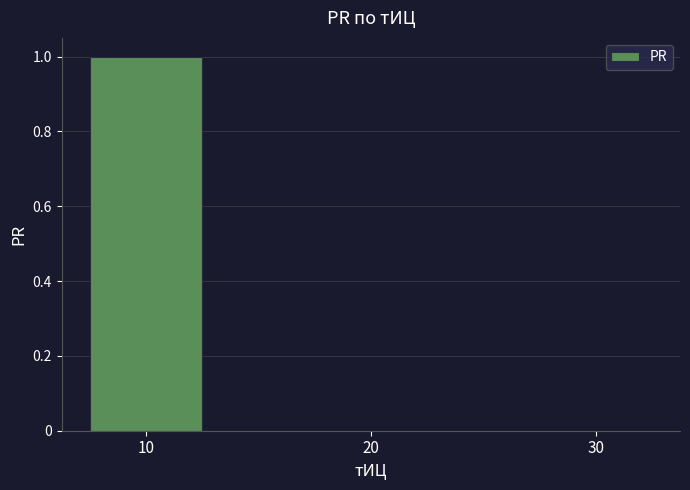

Reading right to left, list all the values displayed in this chart.

30=0	20=0	10=1